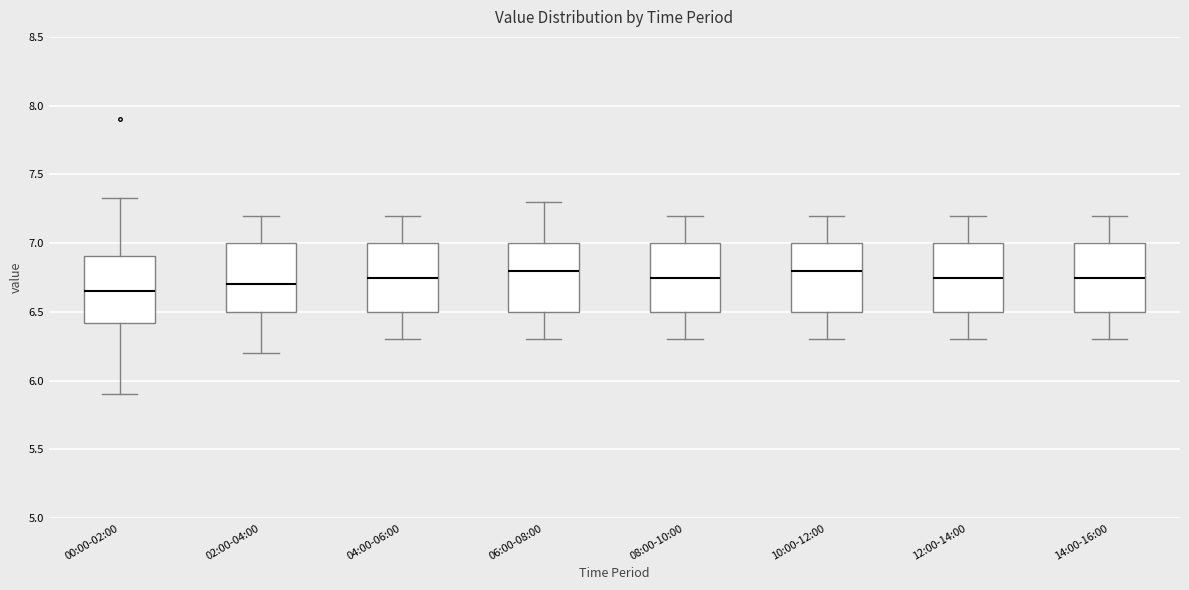

Reading left to right, read every box against the y-axis: the position of its median line, the range the box covers, and the ends of its whiskers. The values are not printed on the chart, so give them approximately, as read against the axis.

00:00-02:00: median 6.65, box 6.40 to 6.90, whiskers 5.90 to 7.35
02:00-04:00: median 6.70, box 6.50 to 7.00, whiskers 6.20 to 7.20
04:00-06:00: median 6.75, box 6.50 to 7.00, whiskers 6.30 to 7.20
06:00-08:00: median 6.80, box 6.50 to 7.00, whiskers 6.30 to 7.30
08:00-10:00: median 6.75, box 6.50 to 7.00, whiskers 6.30 to 7.20
10:00-12:00: median 6.80, box 6.50 to 7.00, whiskers 6.30 to 7.20
12:00-14:00: median 6.75, box 6.50 to 7.00, whiskers 6.30 to 7.20
14:00-16:00: median 6.75, box 6.50 to 7.00, whiskers 6.30 to 7.20